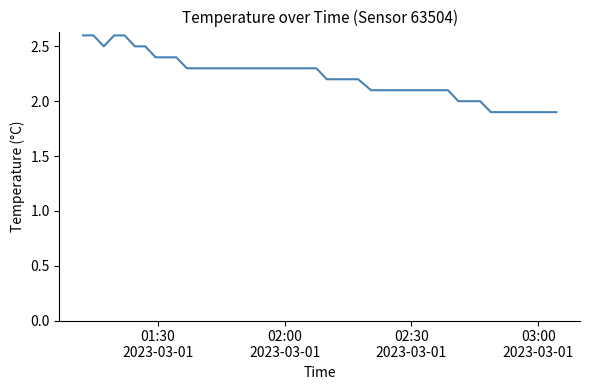

What is the sum of all values?

89.2